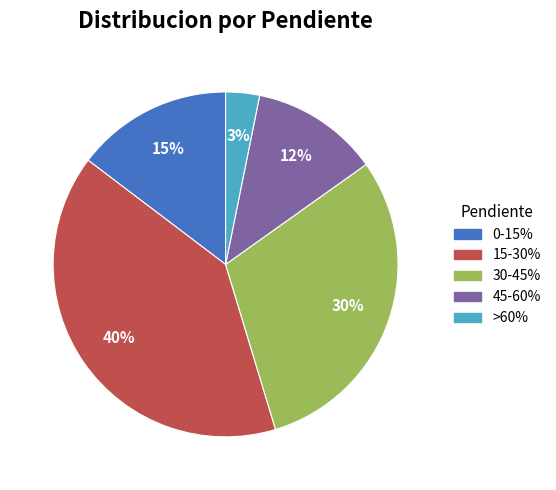

Count the number of slices in the pie.

5